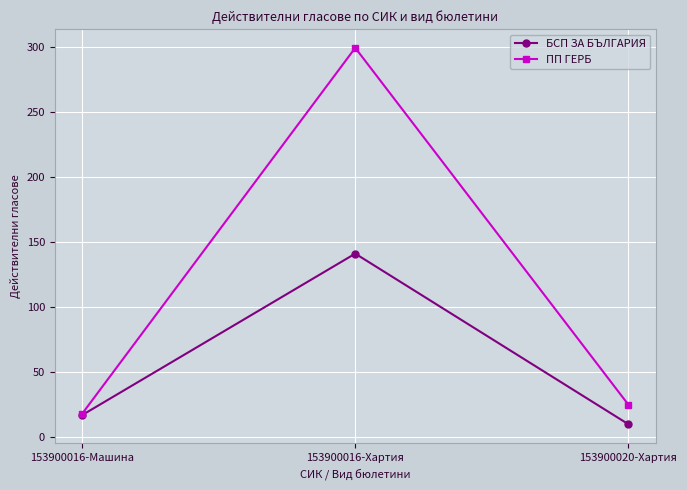

True or false: ПП ГЕРБ has a value of 18 at 153900016-Машина.

True